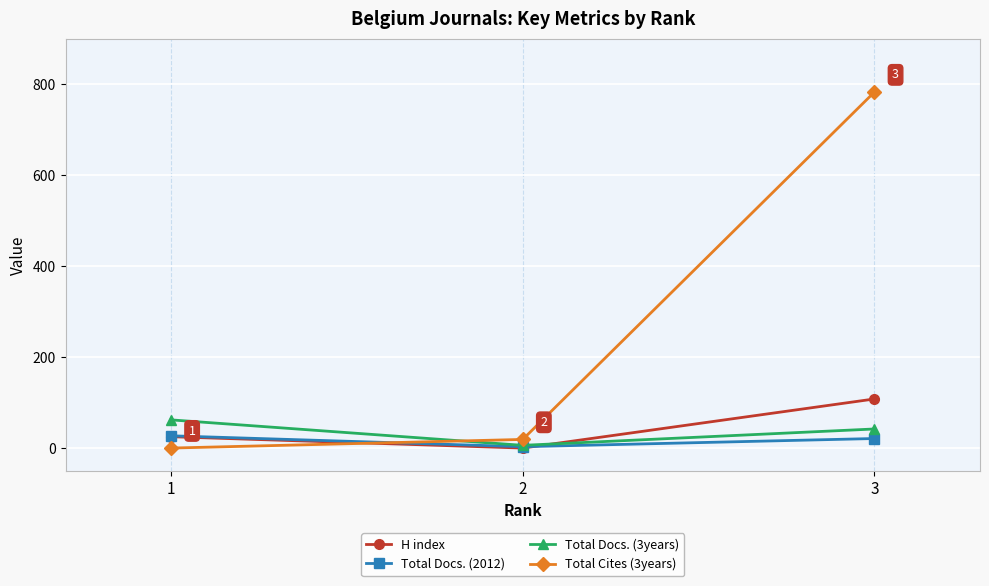

Rank the categories by Total Docs. (3years) value from lowest to highest.

2, 3, 1